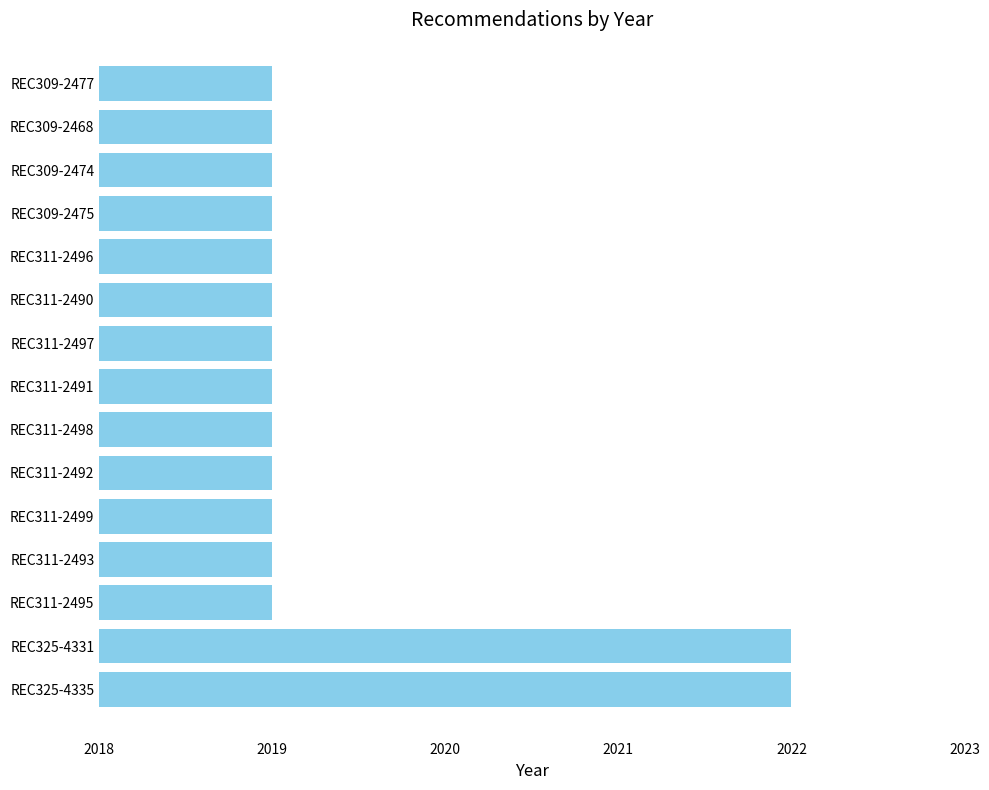

The value at REC311-2495 is 2019. True or false?

True